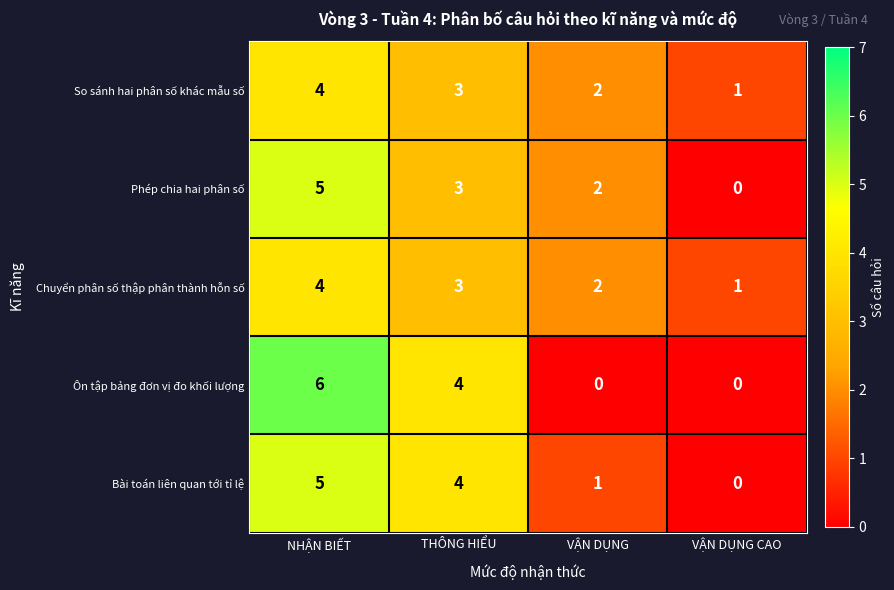

Reading left to right, transcribe all the data shown in this chart.

So sánh hai phân số khác mẫu số: NHẬN BIẾT=4	THÔNG HIỂU=3	VẬN DỤNG=2	VẬN DỤNG CAO=1
Phép chia hai phân số: NHẬN BIẾT=5	THÔNG HIỂU=3	VẬN DỤNG=2	VẬN DỤNG CAO=0
Chuyển phân số thập phân thành hỗn số: NHẬN BIẾT=4	THÔNG HIỂU=3	VẬN DỤNG=2	VẬN DỤNG CAO=1
Ôn tập bảng đơn vị đo khối lượng: NHẬN BIẾT=6	THÔNG HIỂU=4	VẬN DỤNG=0	VẬN DỤNG CAO=0
Bài toán liên quan tới tỉ lệ: NHẬN BIẾT=5	THÔNG HIỂU=4	VẬN DỤNG=1	VẬN DỤNG CAO=0